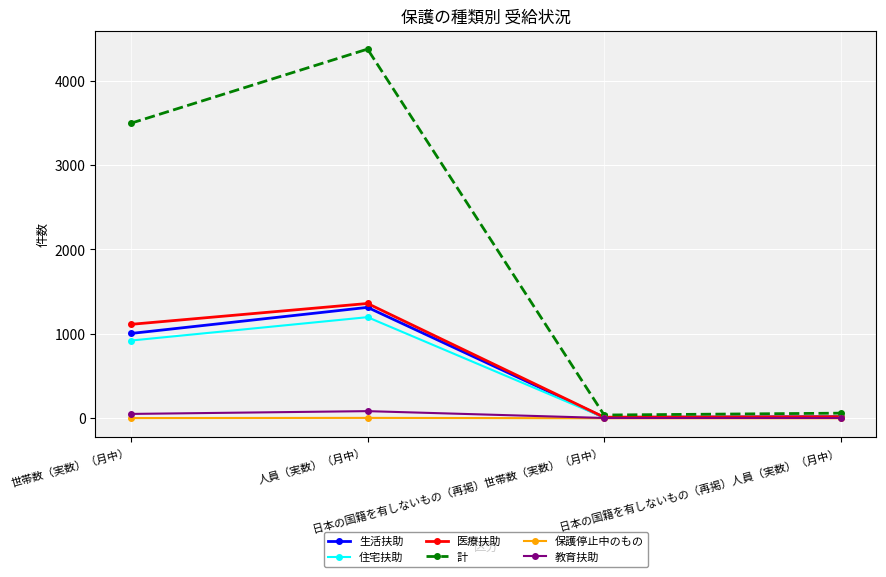

True or false: 計 has more than 1 points higher than both neighbors.

False